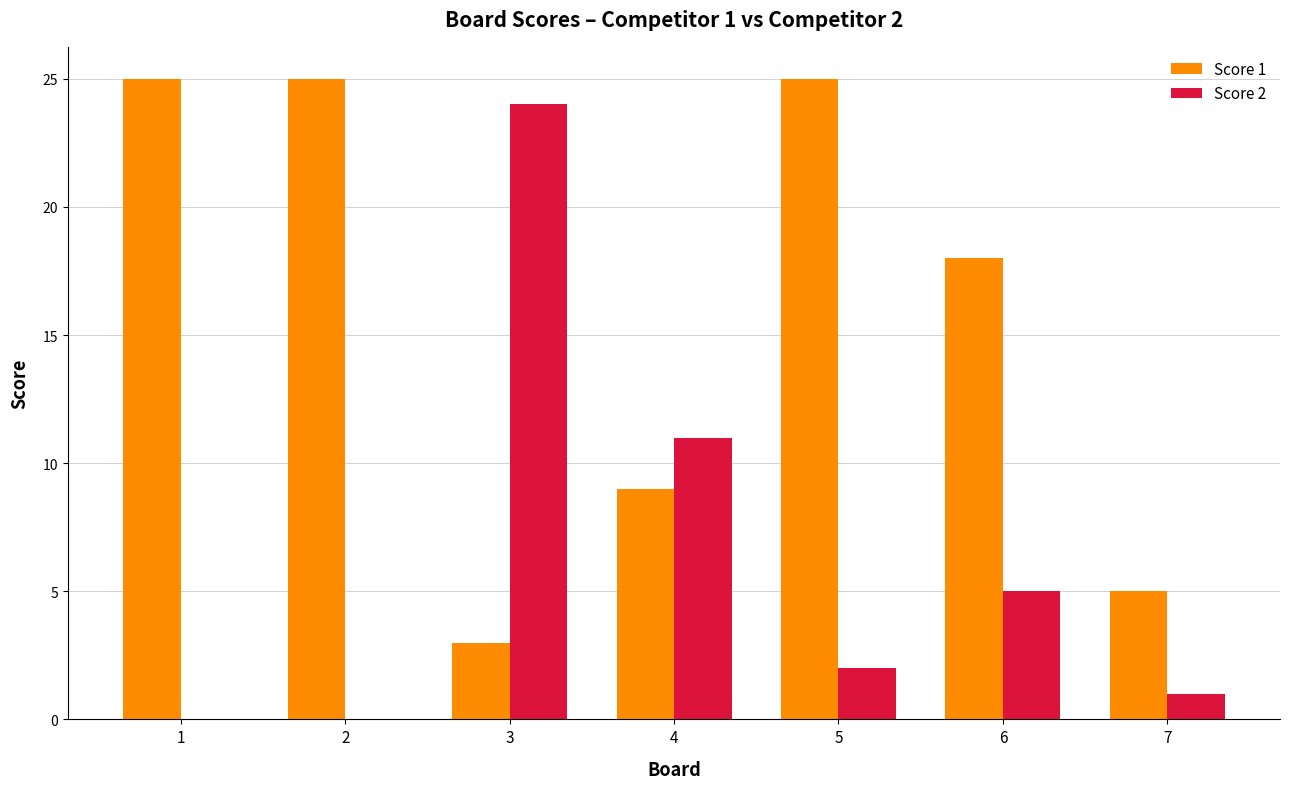

Does the chart contain stacked bars?

No